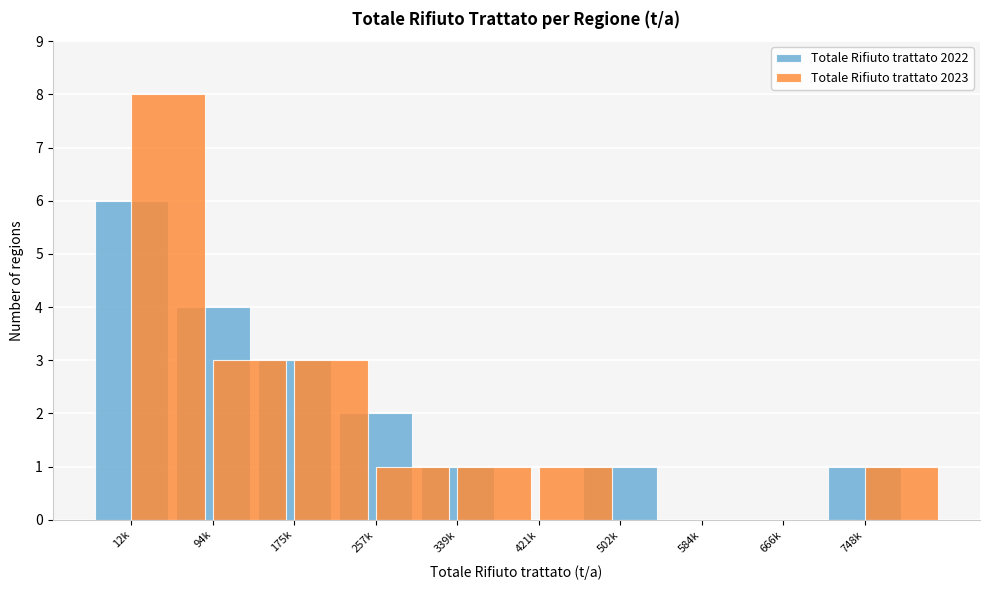

Which category has the highest value in the Totale Rifiuto trattato 2023 series?

12k